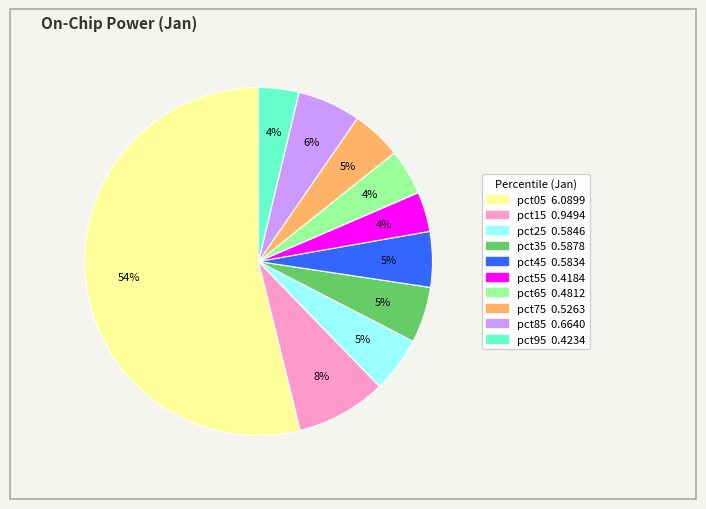

Between pct05 and pct25, which is larger?

pct05